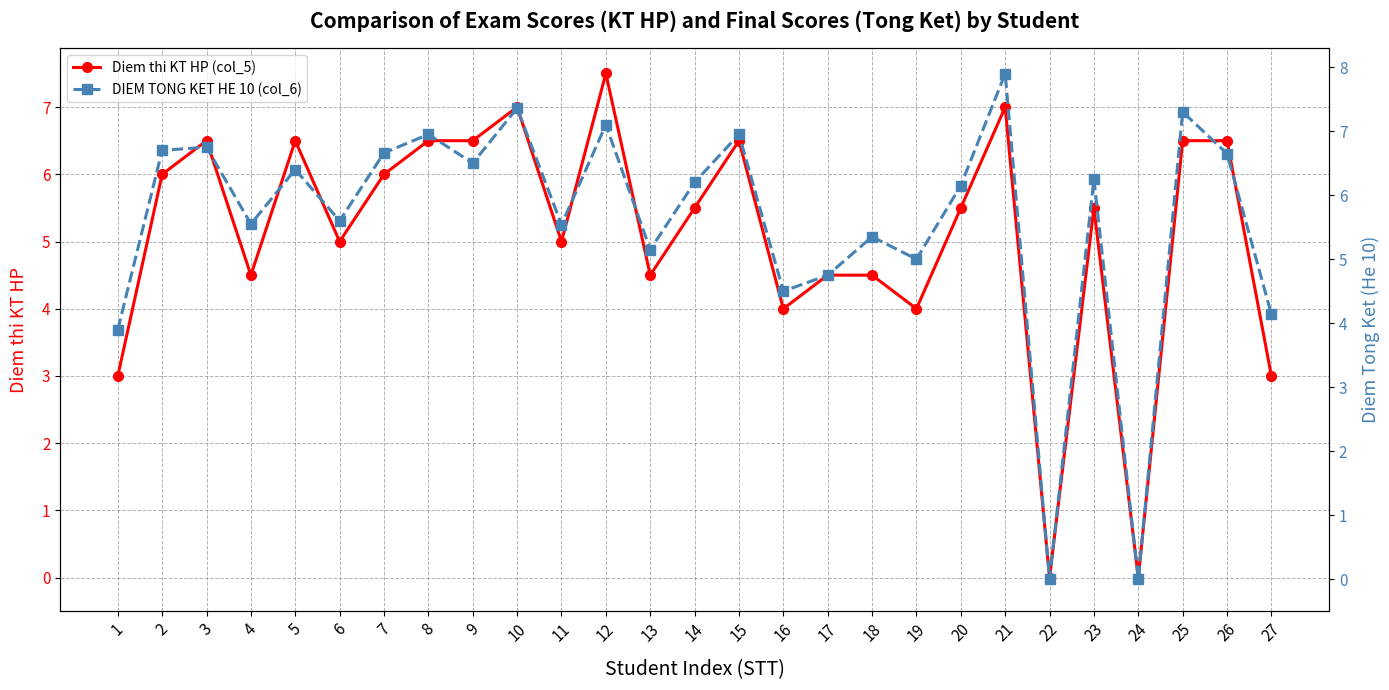

What is the sum of the Diem thi KT HP (col_5) values at 4 and 18?

9.0